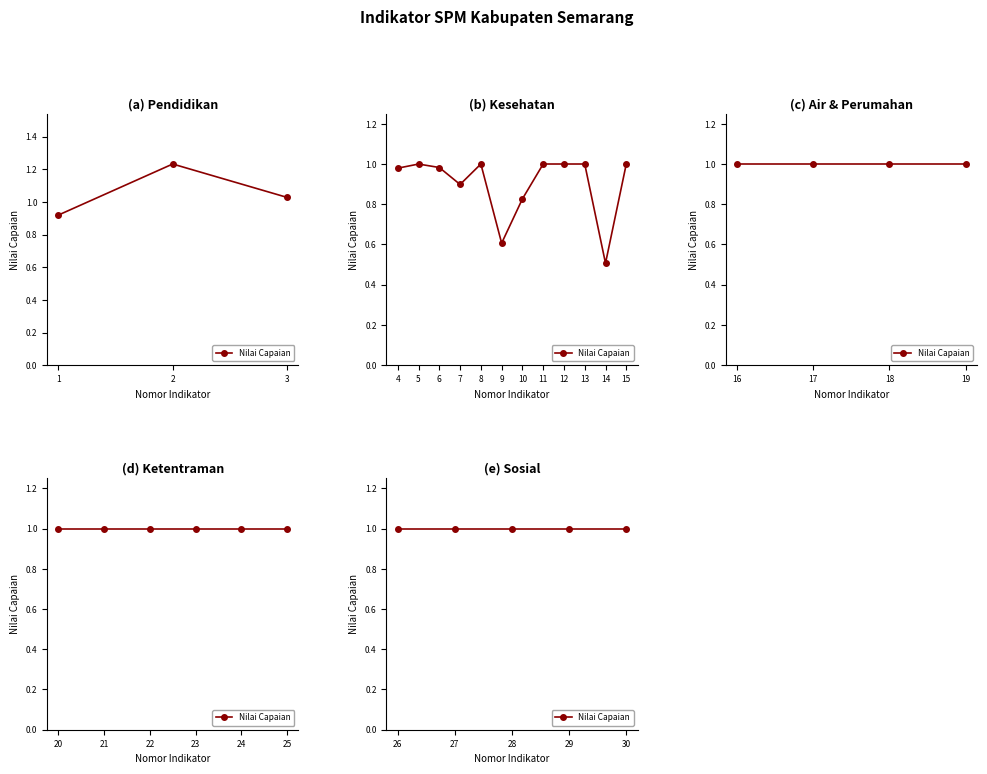

How many points are higher than both their immediate neighbors (excluding endpoints)?

3